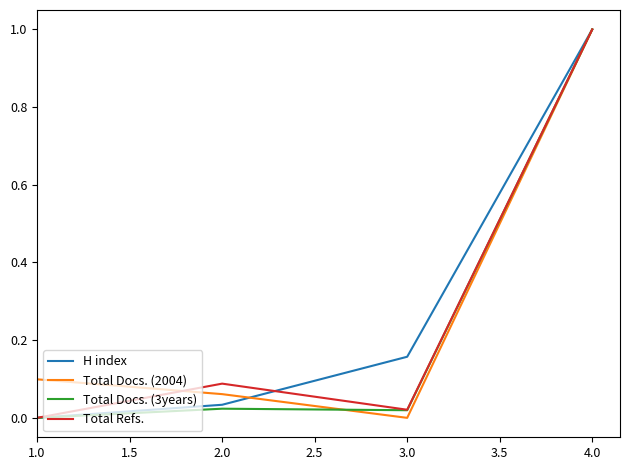

At how many categories does at least one series exceed 0?

4